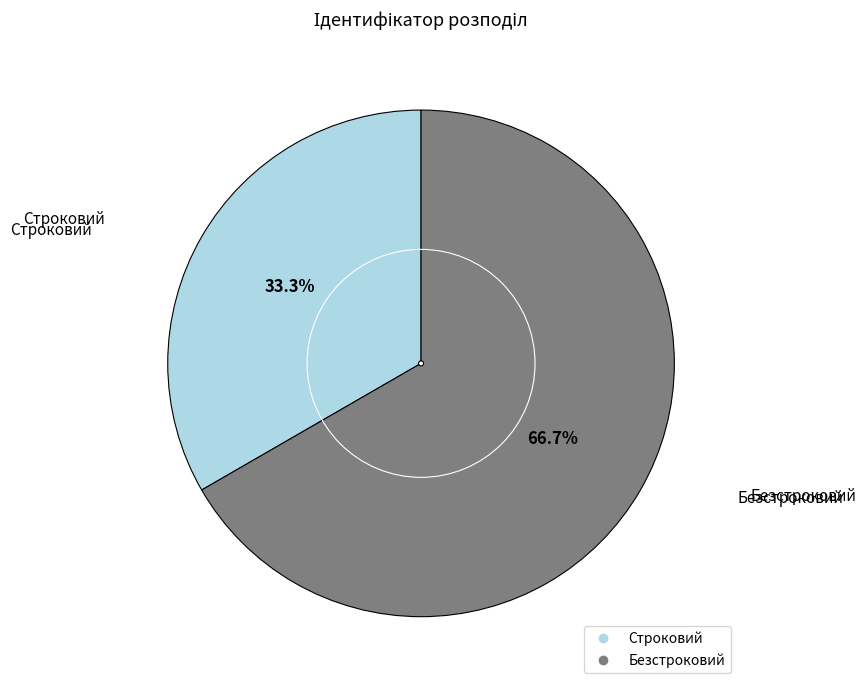

To the nearest percent, what portion does Строковий represent?

33%